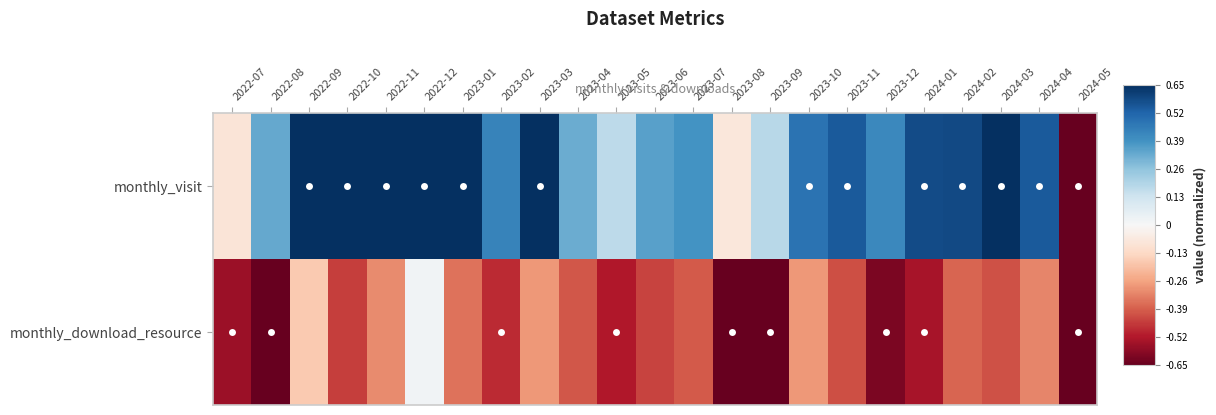

Which label corresponds to the smallest value in the chart?

2024-05